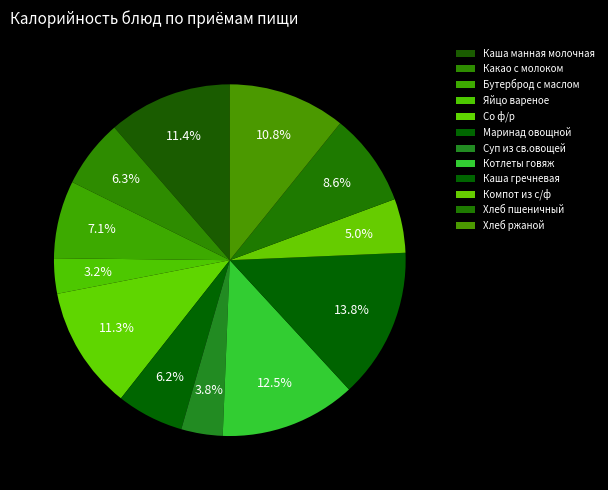

Count the number of slices in the pie.

12